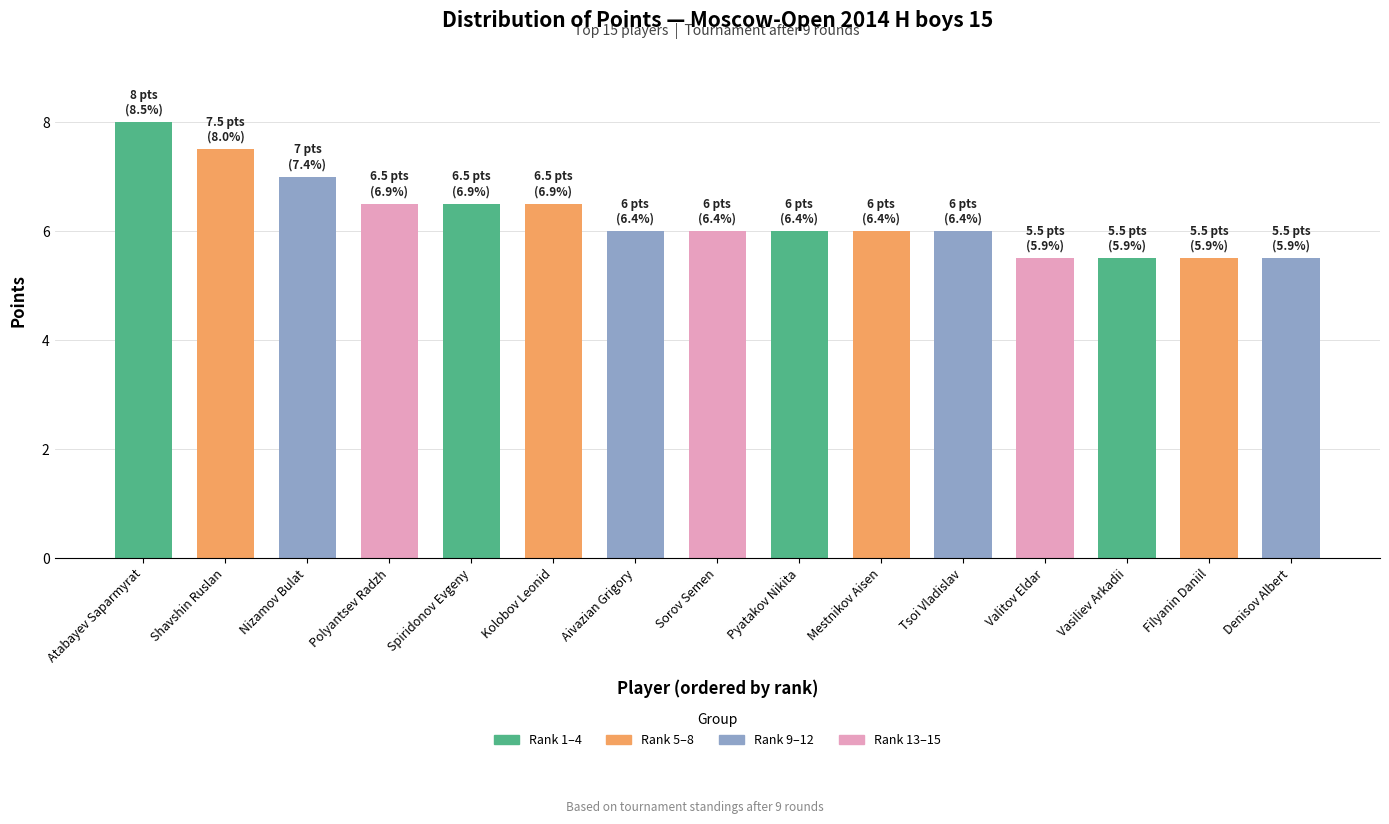

How many distinct data groups are displayed?

1